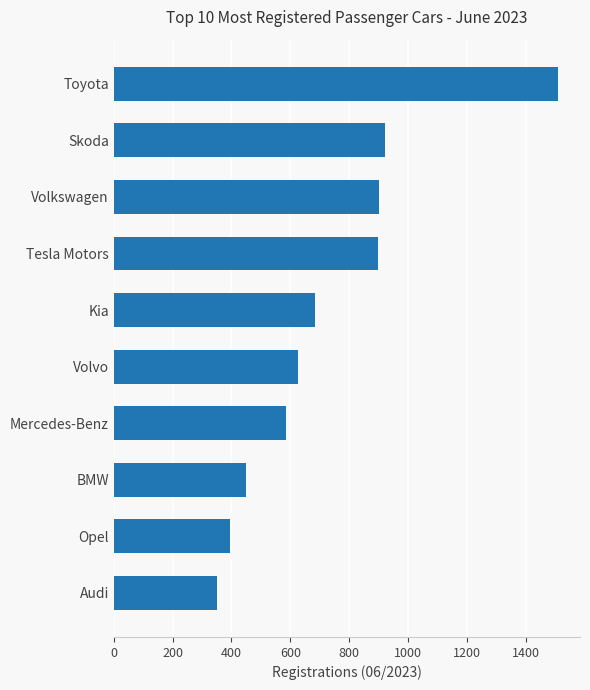

Is it true that the value at Skoda is 443?

False